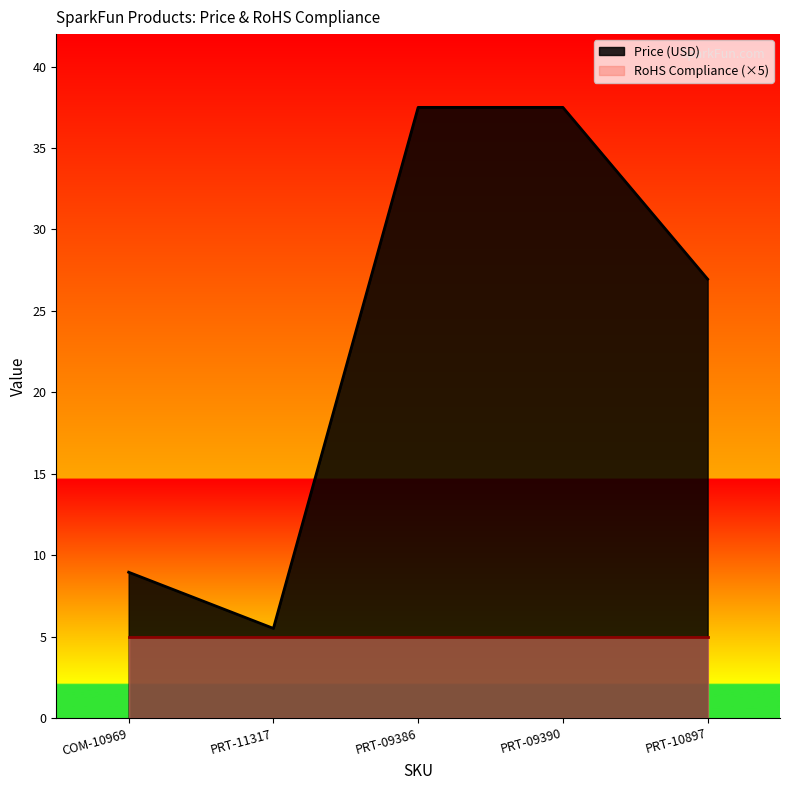

Does the chart display data point markers on the line(s)?

No